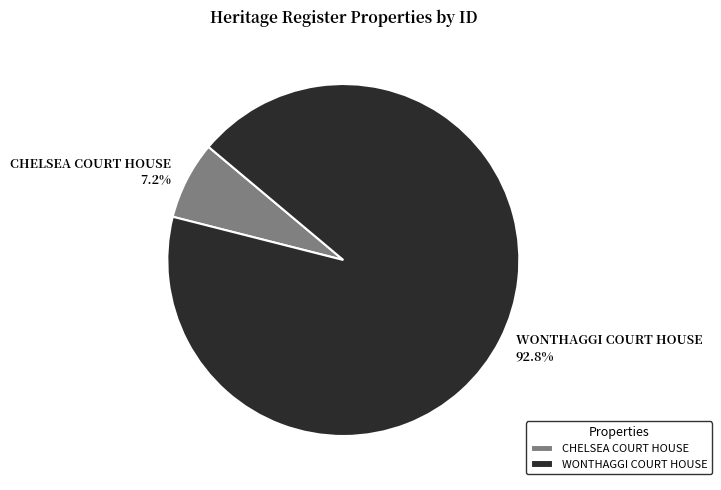

To the nearest percent, what percentage of the pie is CHELSEA COURT HOUSE?

7%